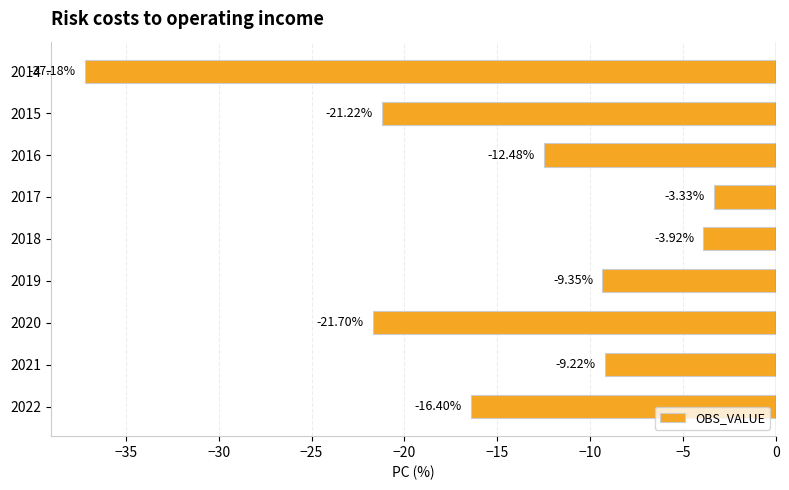

How many data points are above -12?

4